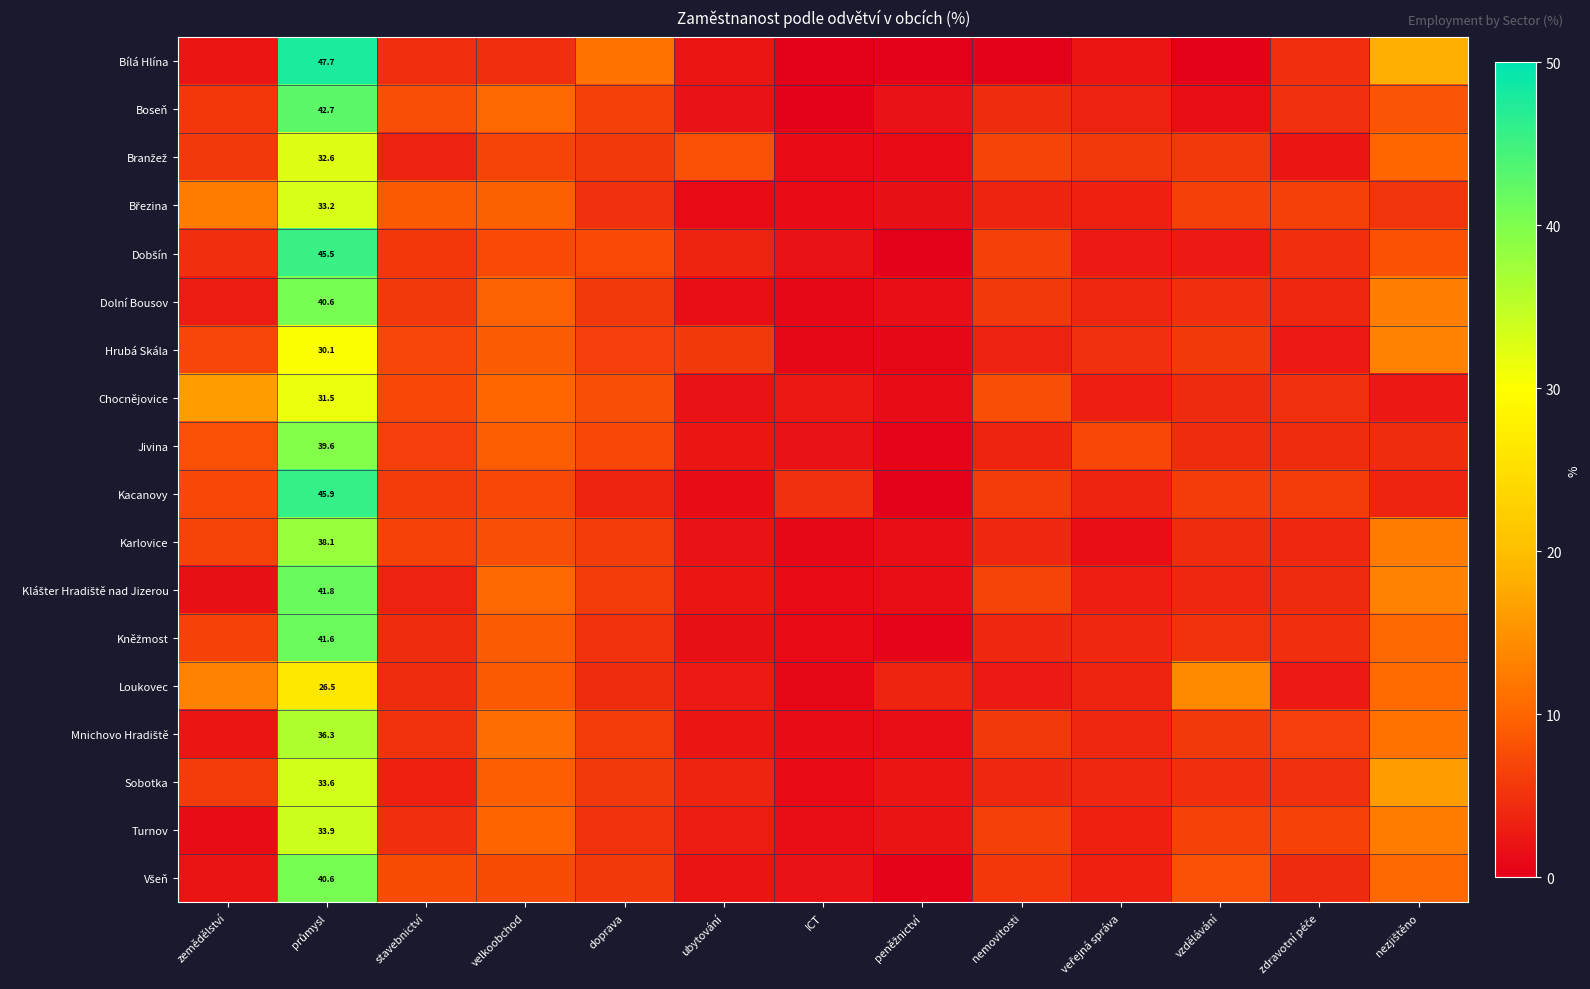

At zemědělství, list the series in order from largest to smallest.

Chocnějovice, Loukovec, Březina, Jivina, Kacanovy, Hrubá Skála, Karlovice, Kněžmost, Sobotka, Branžež, Boseň, Dobšín, Dolní Bousov, Bílá Hlína, Mnichovo Hradiště, Všeň, Klášter Hradiště nad Jizerou, Turnov